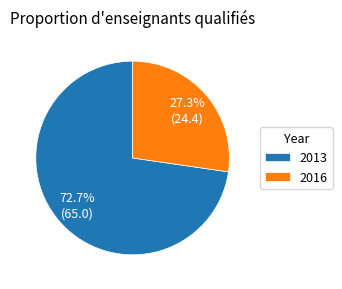

Which has a higher value, 2016 or 2013?

2013